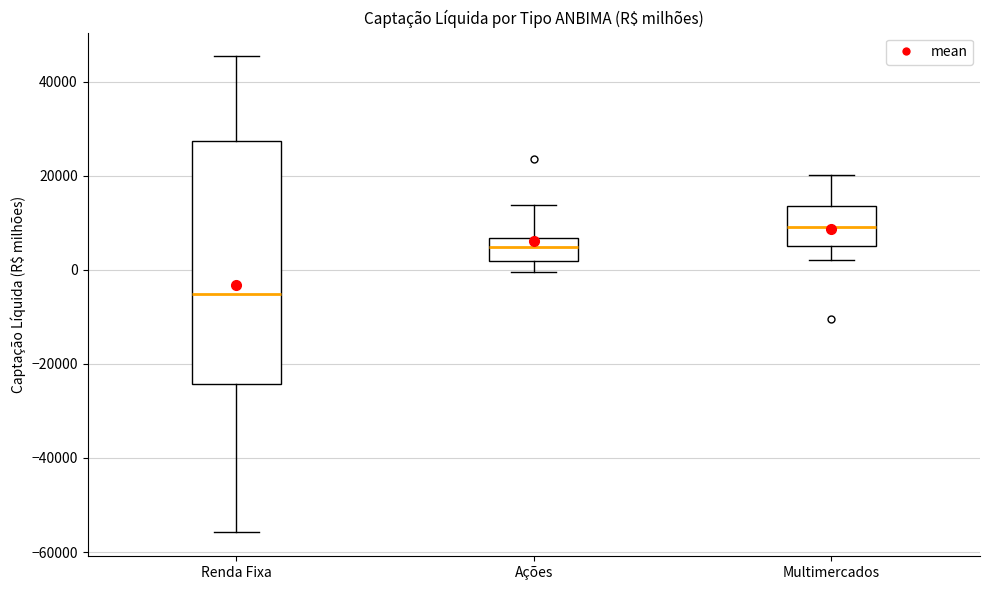

Reading left to right, read every box against the y-axis: the position of its median line, the range the box covers, and the ends of its whiskers. The values are not printed on the chart, so give them approximately, as read against the axis.

Renda Fixa: median -6000, box -24000 to 28000, whiskers -56000 to 46000
Ações: median 4000, box 2000 to 6000, whiskers 0 to 14000
Multimercados: median 10000, box 4000 to 14000, whiskers 2000 to 20000